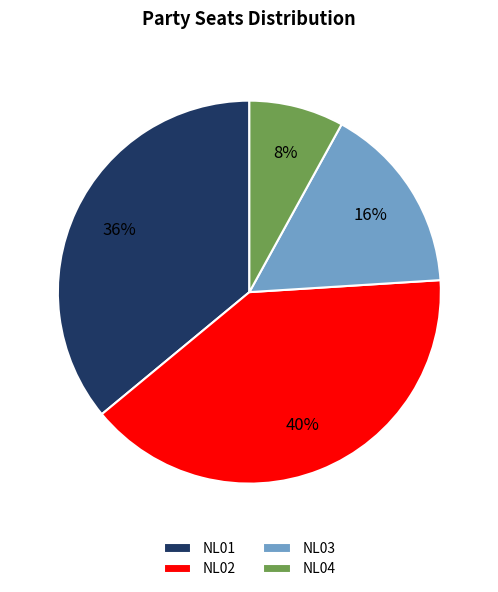

Is it true that NL04 is 22% of the pie?

False